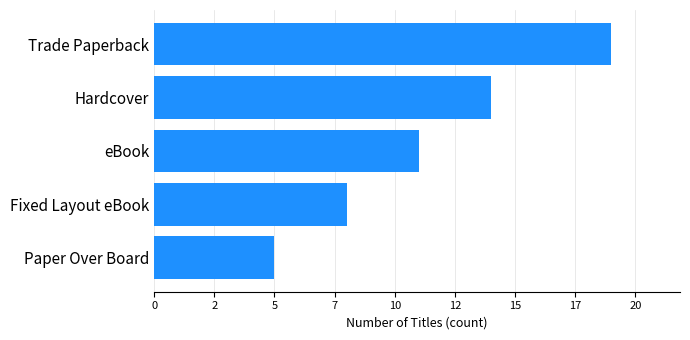

Rank the categories by value from lowest to highest.

Paper Over Board, Fixed Layout eBook, eBook, Hardcover, Trade Paperback